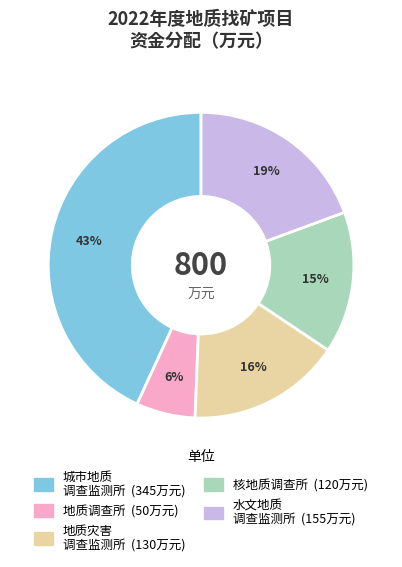

Does any single category account for the majority?

No